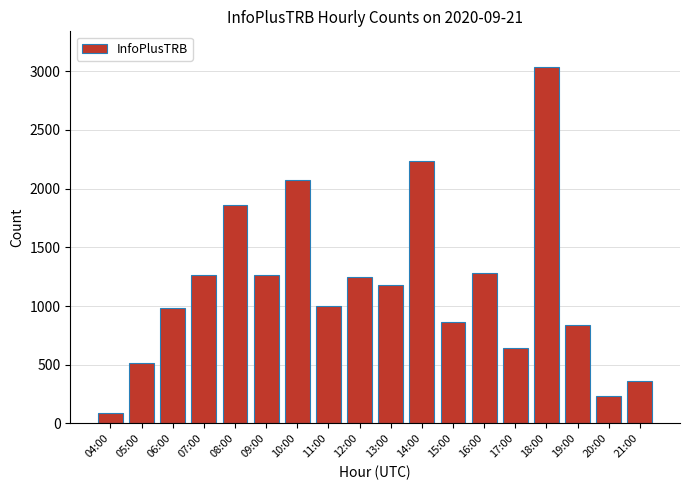

At which label does the data first exceed 1176?

07:00